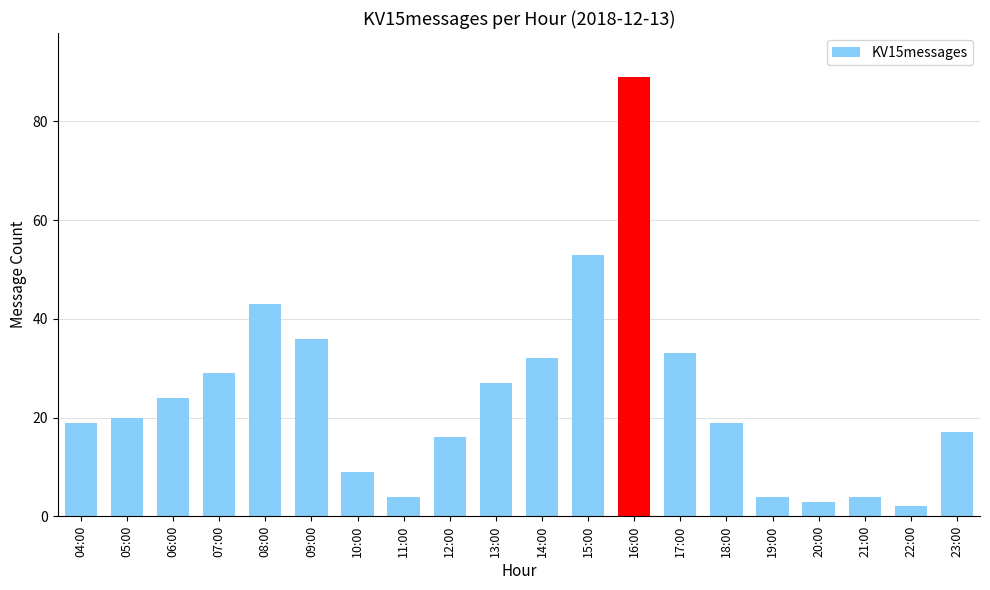

How many bars are there in total?

20